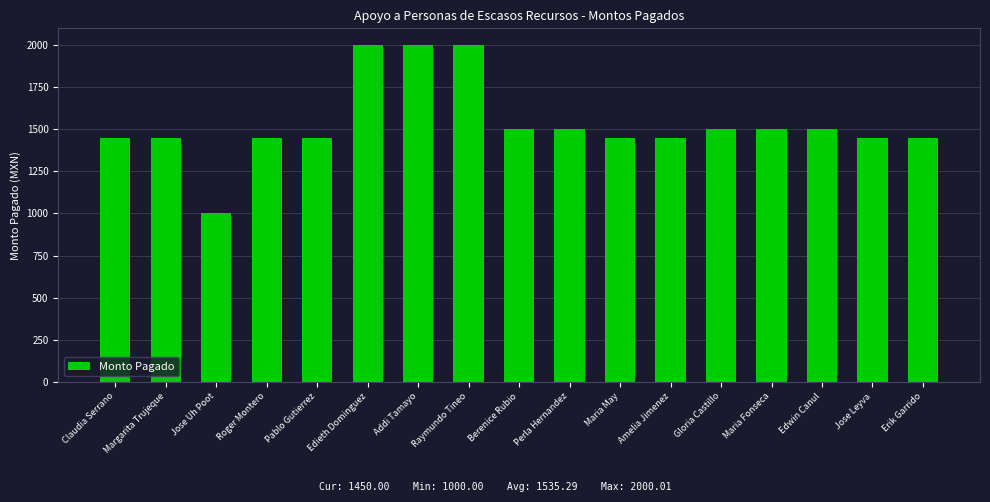

Count the number of data series in this chart.

1